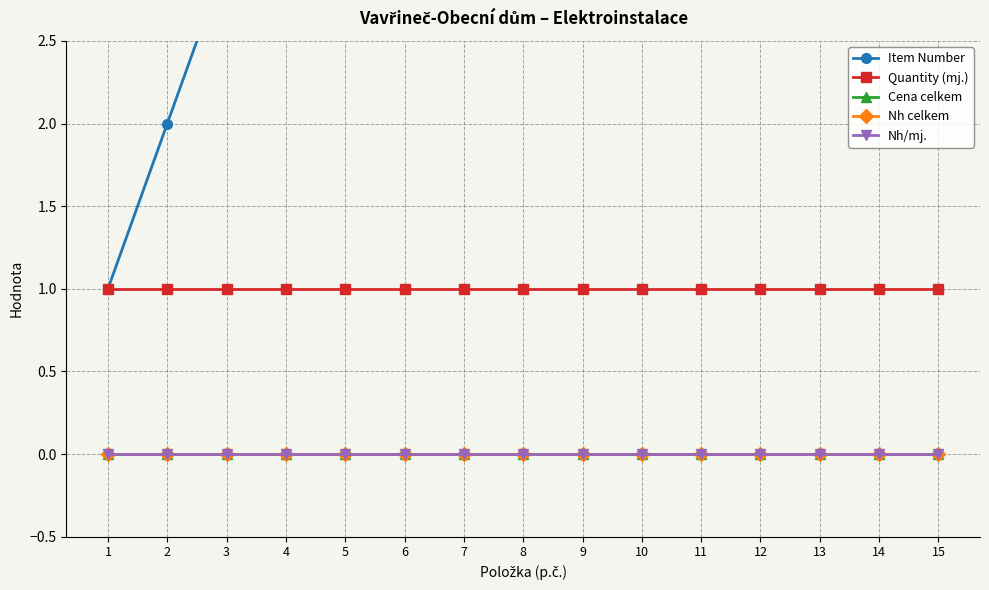

Which series has the largest range (max minus min)?

Item Number